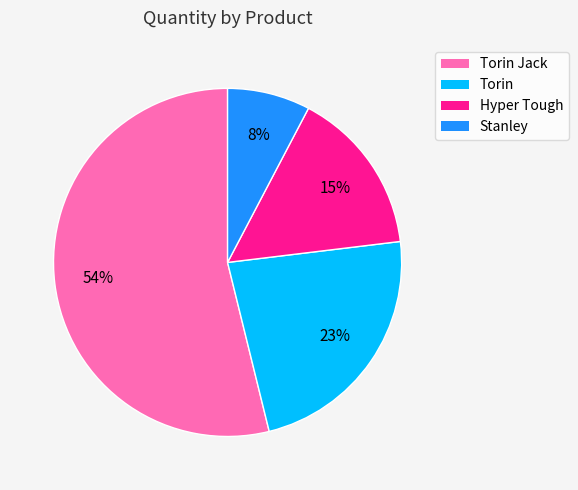

Is there any slice that represents more than half of the pie?

Yes